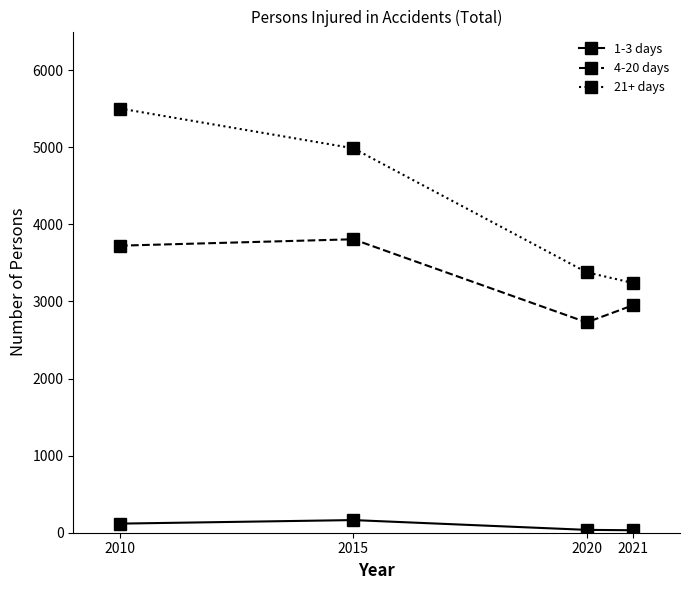

How many lines are shown in the chart?

3